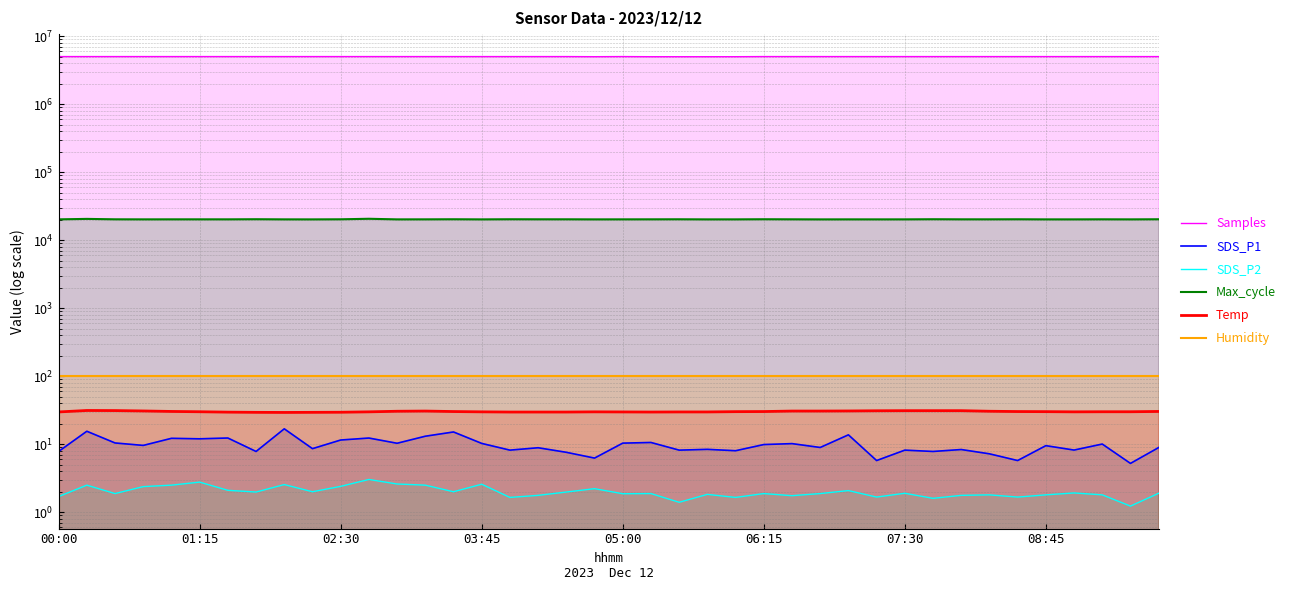

How many series are shown in this chart?

6